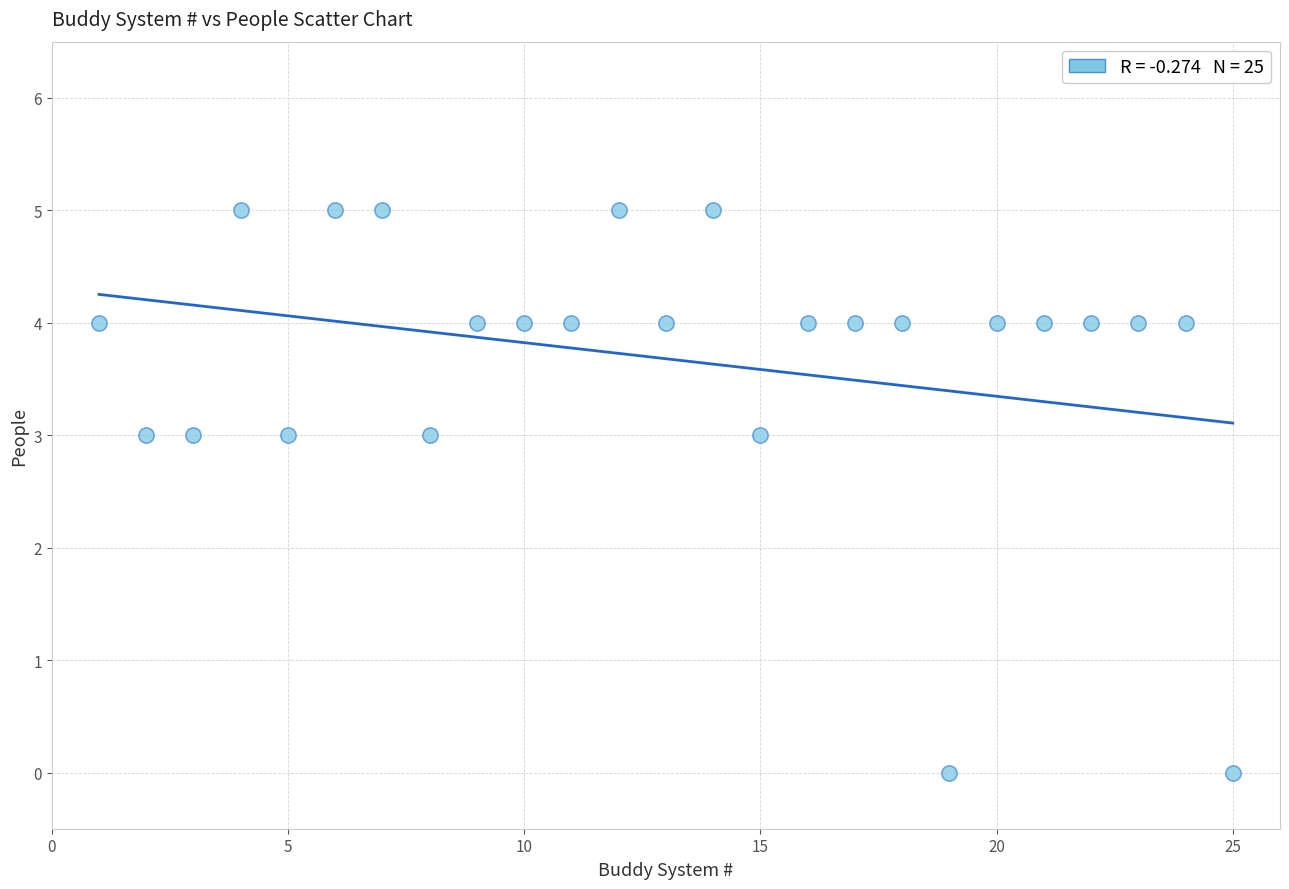

What is the range of Y values (max minus min)?

5